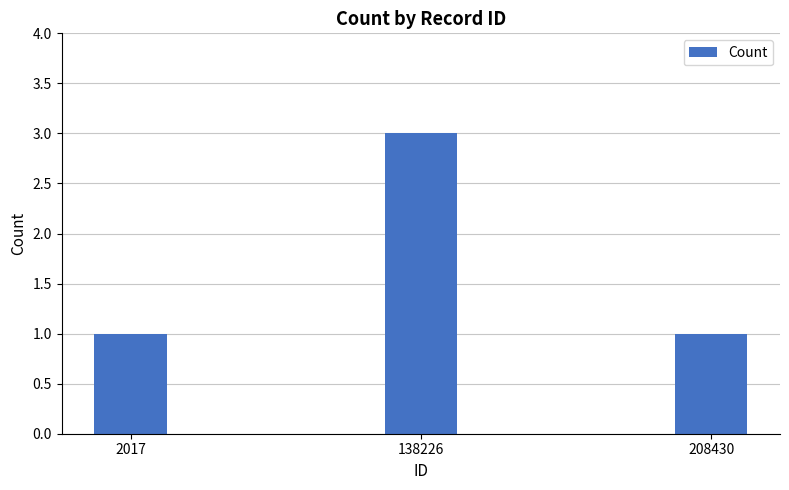

Count the values in the range 1 to 3.

3